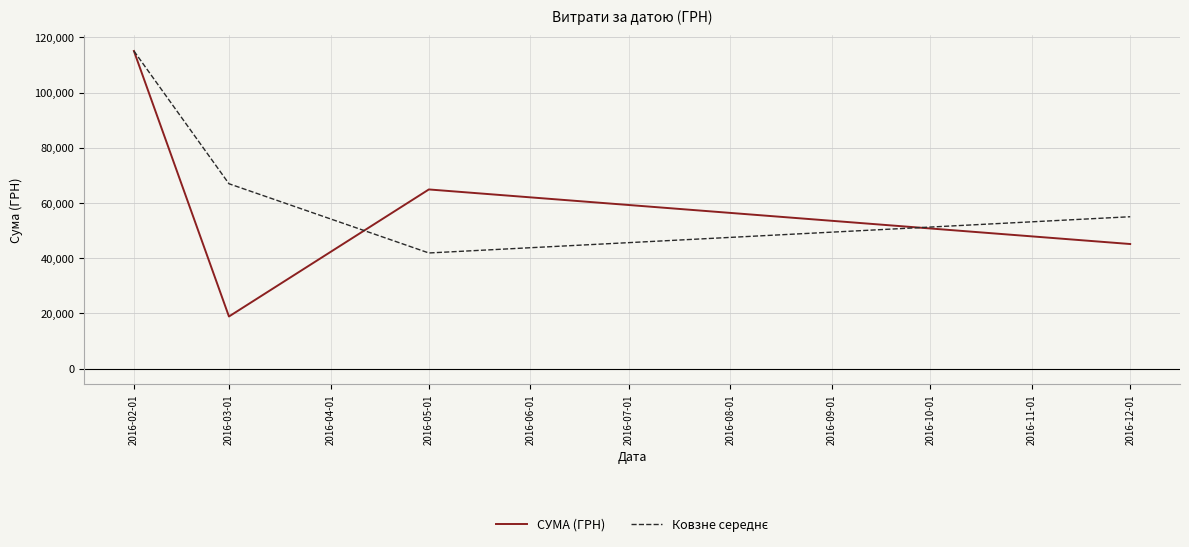

Is it true that СУМА (ГРН) equals 71189.6 at 2016-02-01?

False